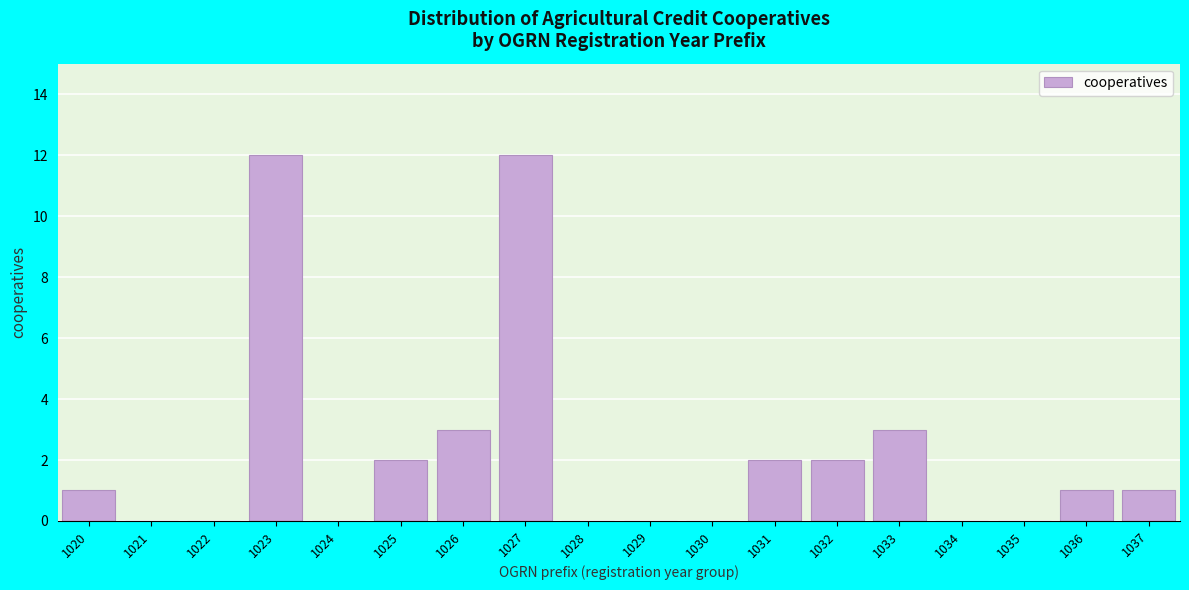

Reading left to right, list all the values displayed in this chart.

1020=1	1021=0	1022=0	1023=12	1024=0	1025=2	1026=3	1027=12	1028=0	1029=0	1030=0	1031=2	1032=2	1033=3	1034=0	1035=0	1036=1	1037=1